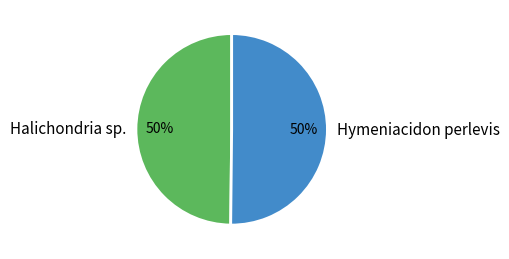

How many slices are in this pie chart?

2